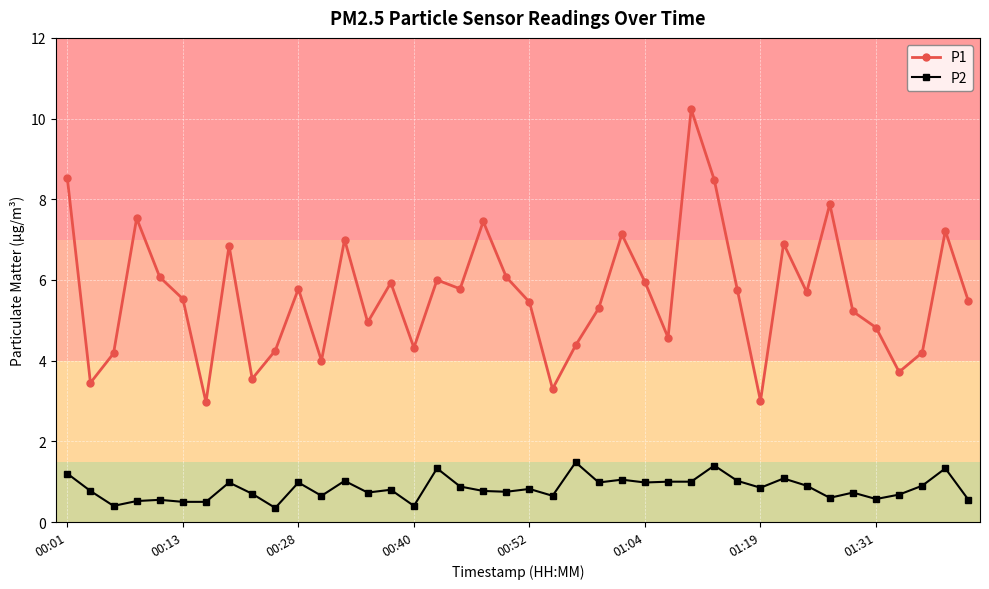

True or false: P1 has more than 1 interior local peaks.

True